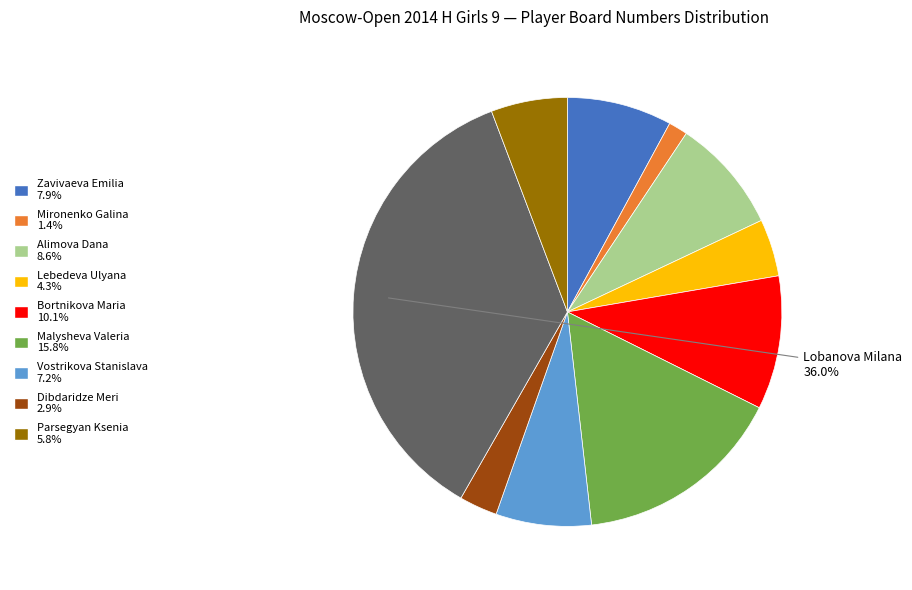

Does any single category account for the majority?

No